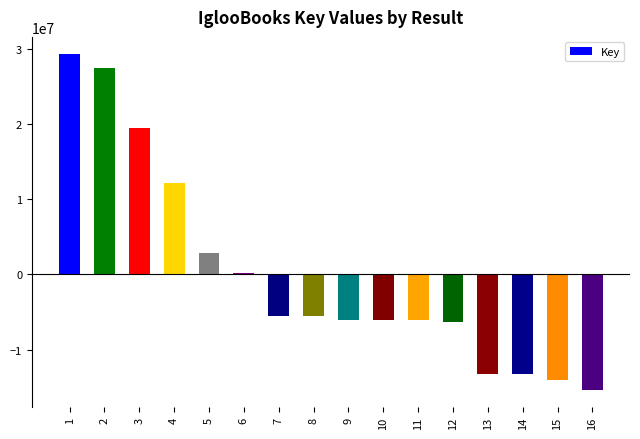

Between 7 and 5, which is larger?

5